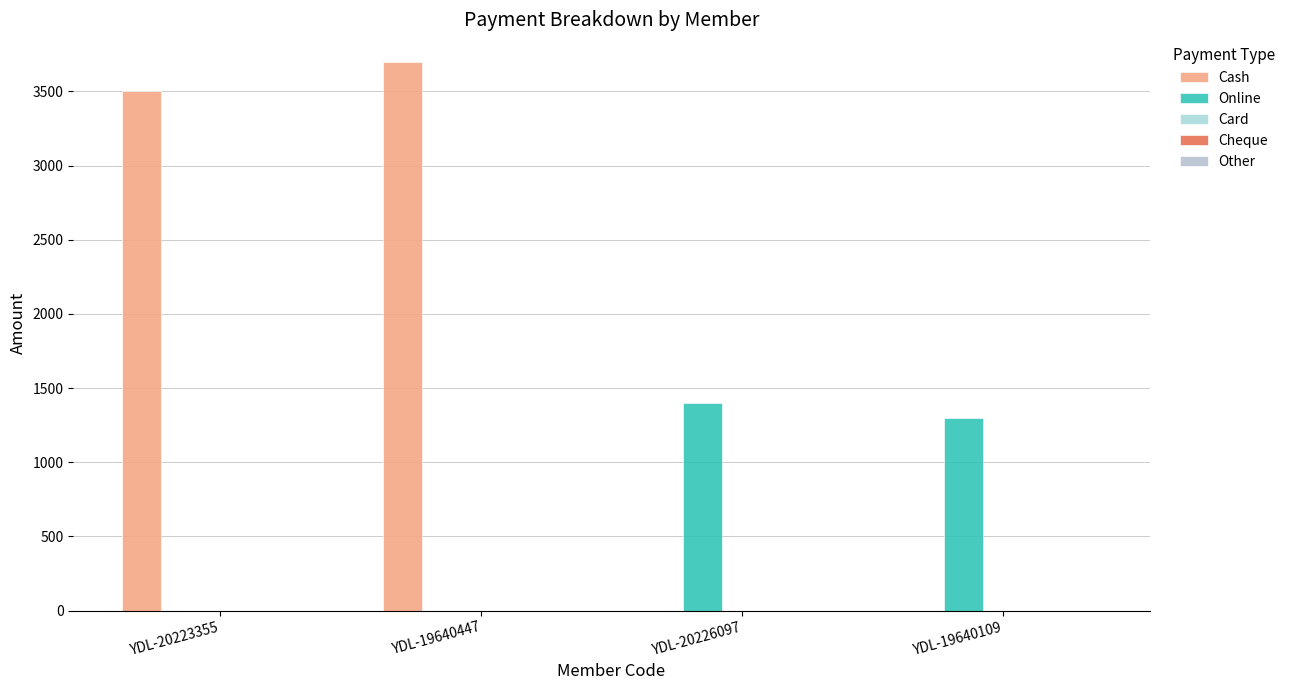

Count the number of categories in the chart.

4